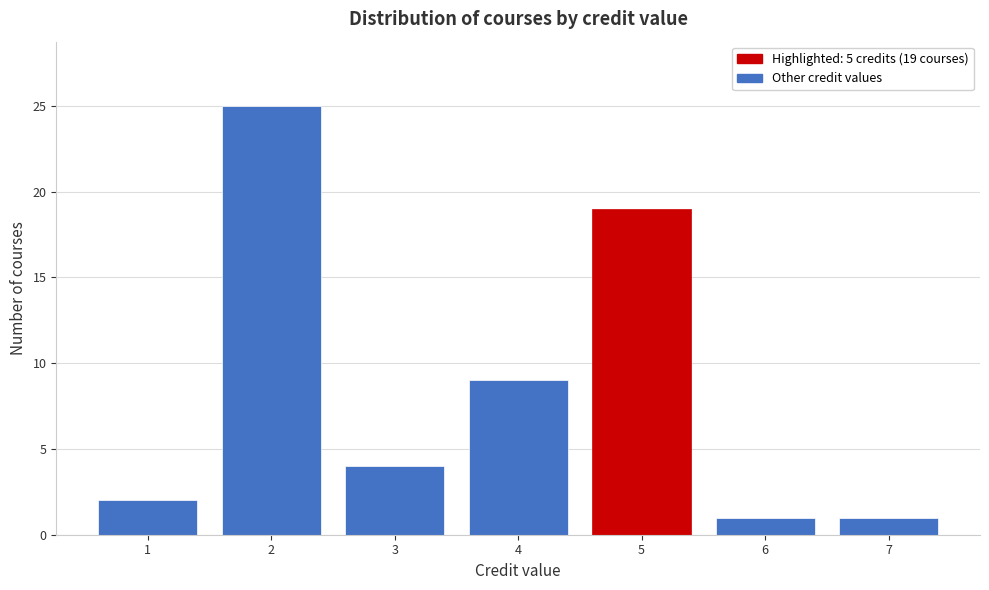

Reading right to left, list all the values displayed in this chart.

7=1	6=1	5=19	4=9	3=4	2=25	1=2